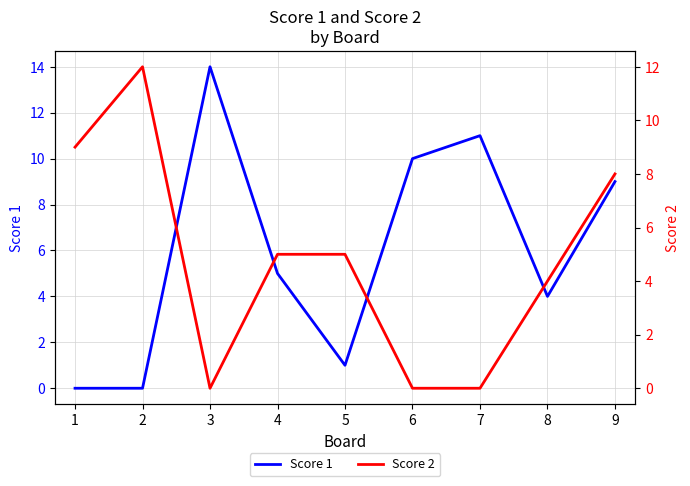

How many lines are shown in the chart?

2